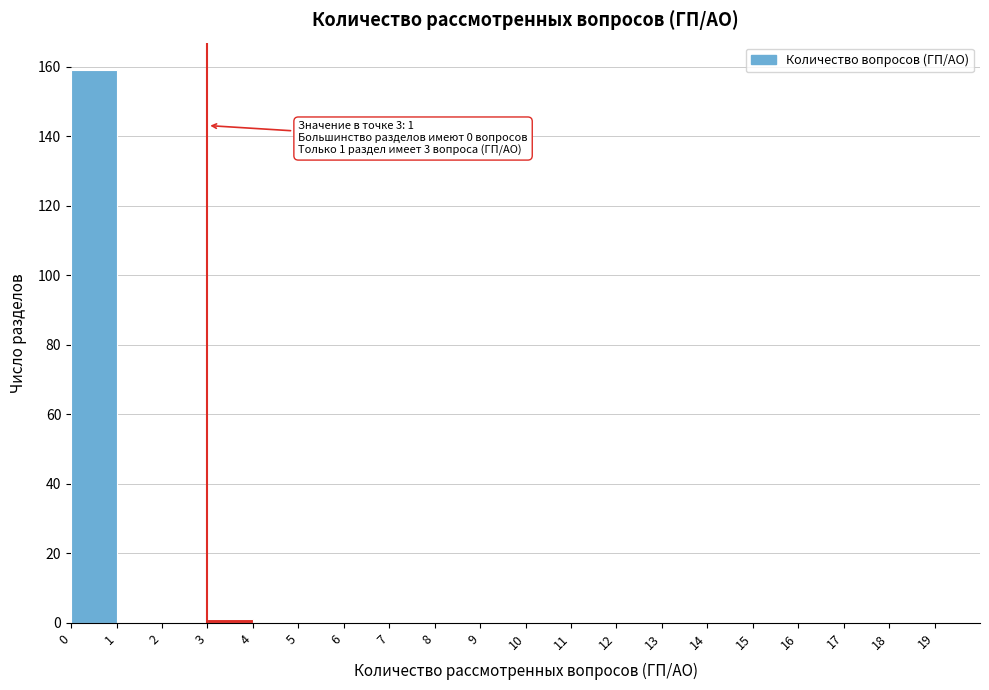

Over which range of the x-axis is the bar tallest?

0 to 1